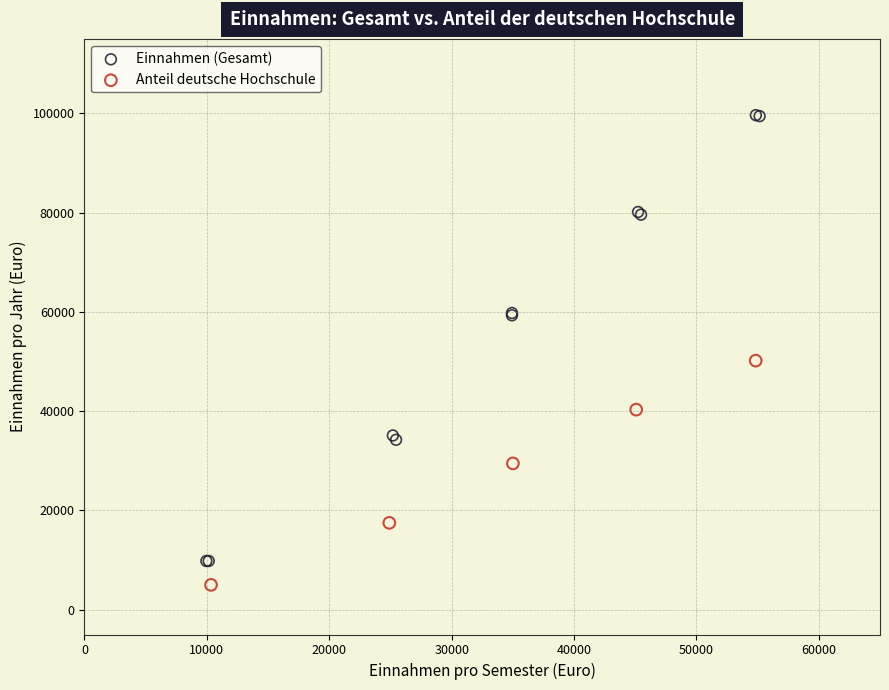

Which series has the largest Y range (max minus min)?

Einnahmen (Gesamt)